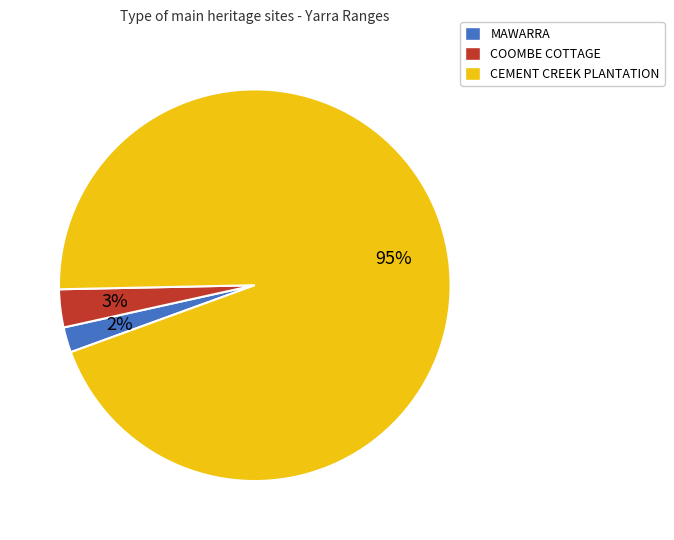

Is it true that COOMBE COTTAGE is 3% of the pie?

True